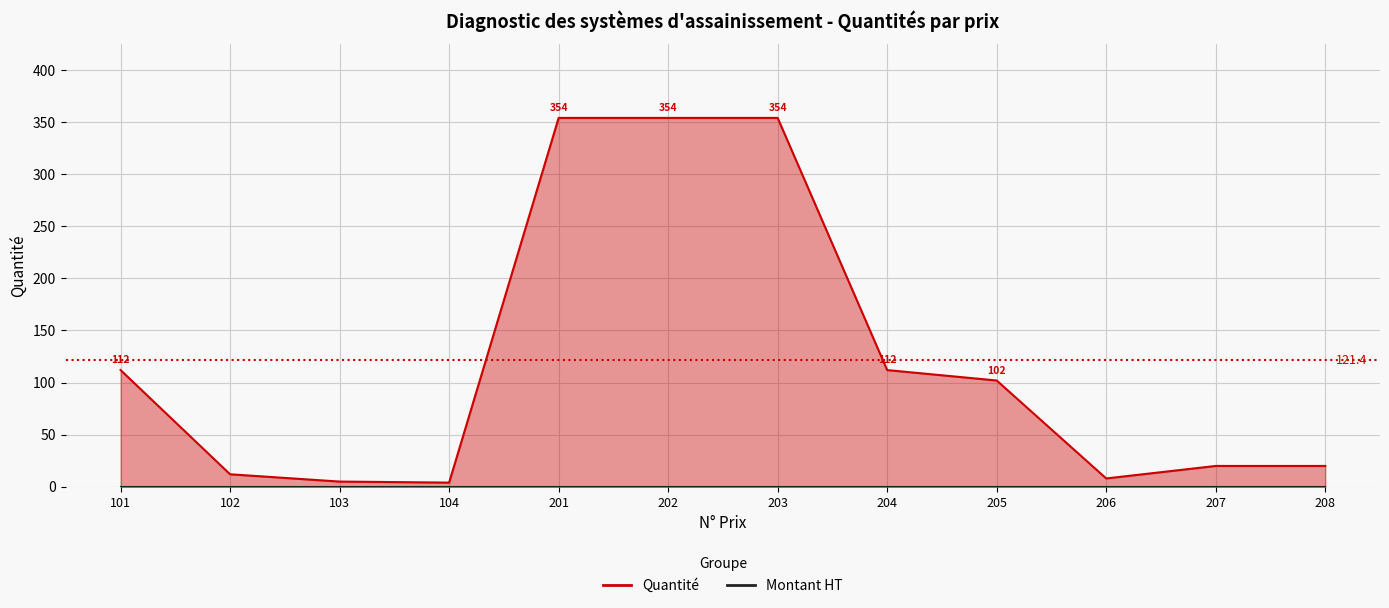

What is the ratio of the value at 205 to the value at 201?

0.3